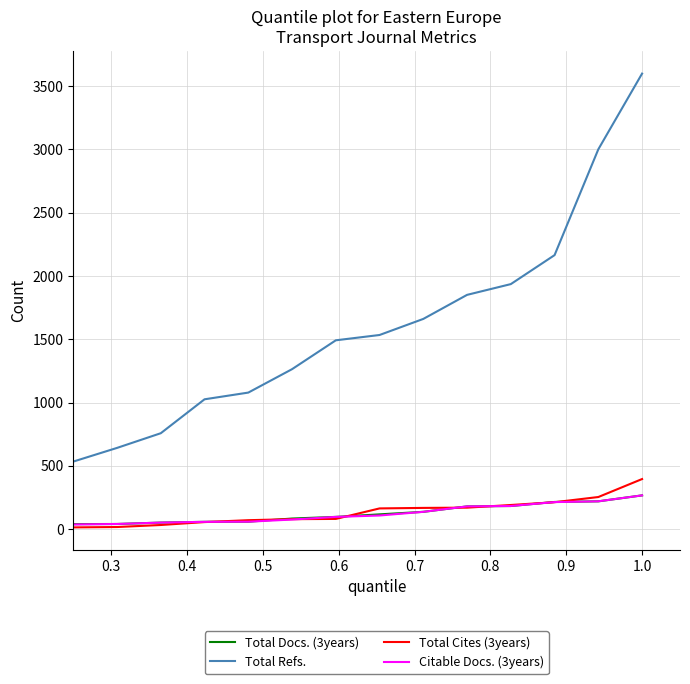

Which series has the widest spread of values?

Total Refs.